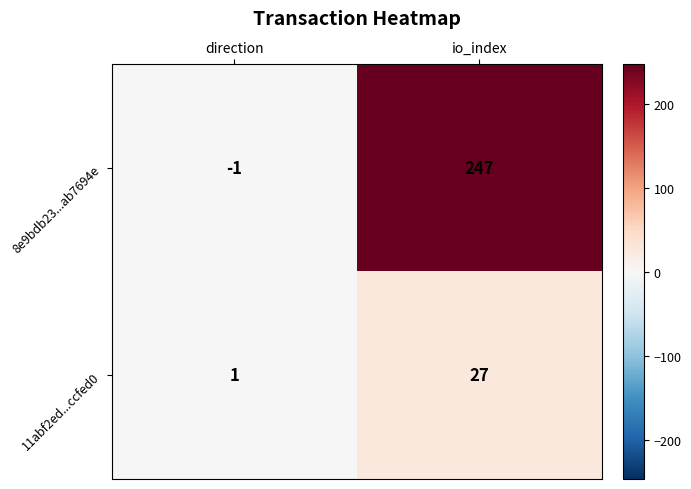

Is it true that 11abf2ed...ccfed0 equals 16 at io_index?

False